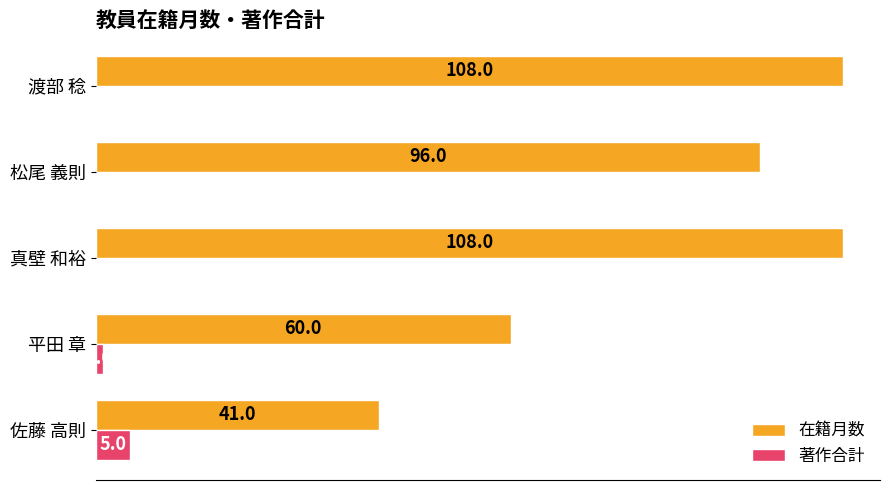

Is the value of 著作合計 at 平田 章 greater than the value of 在籍月数 at 平田 章?

No